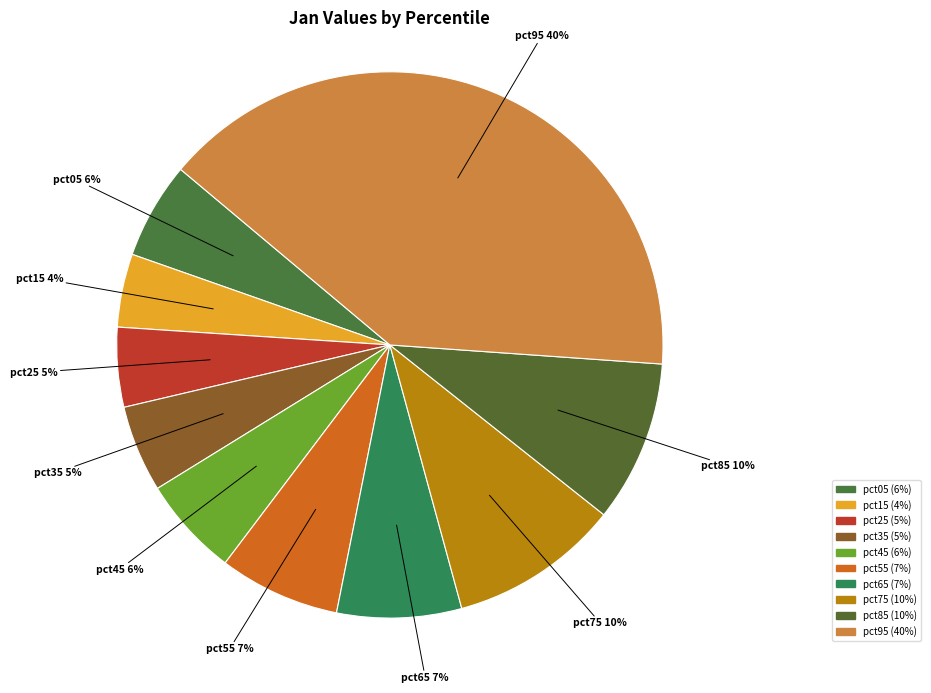

What percentage is the pct45 slice, to the nearest percent?

6%